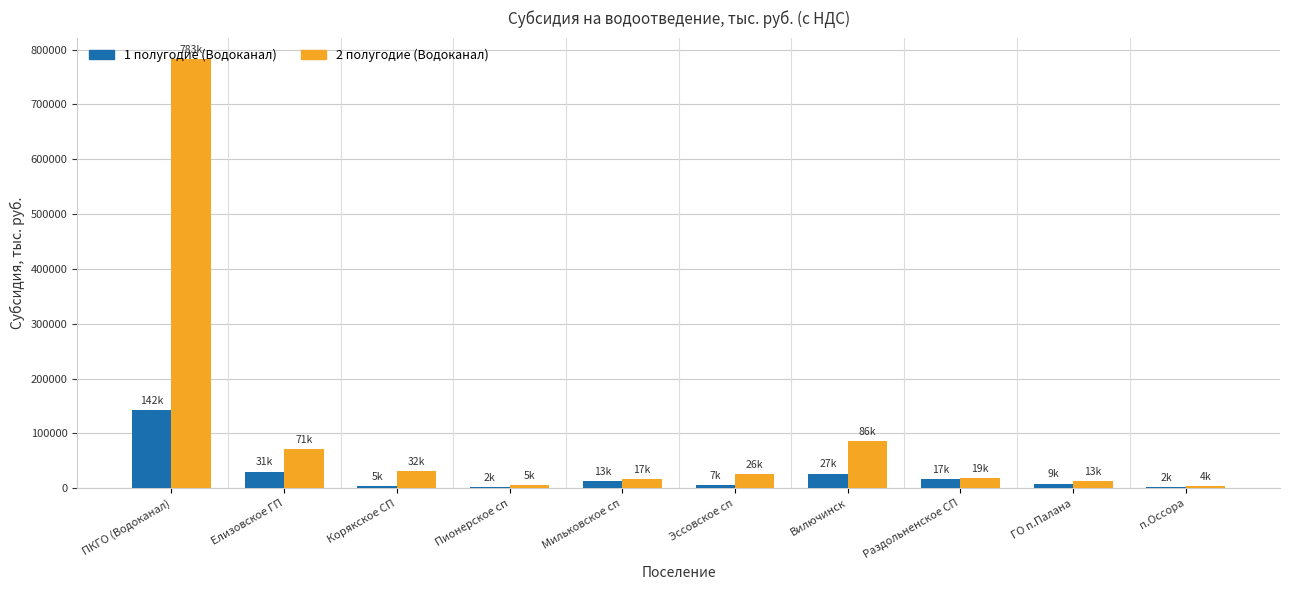

Which category has the highest value in the 2 полугодие (Водоканал) series?

ПКГО (Водоканал)